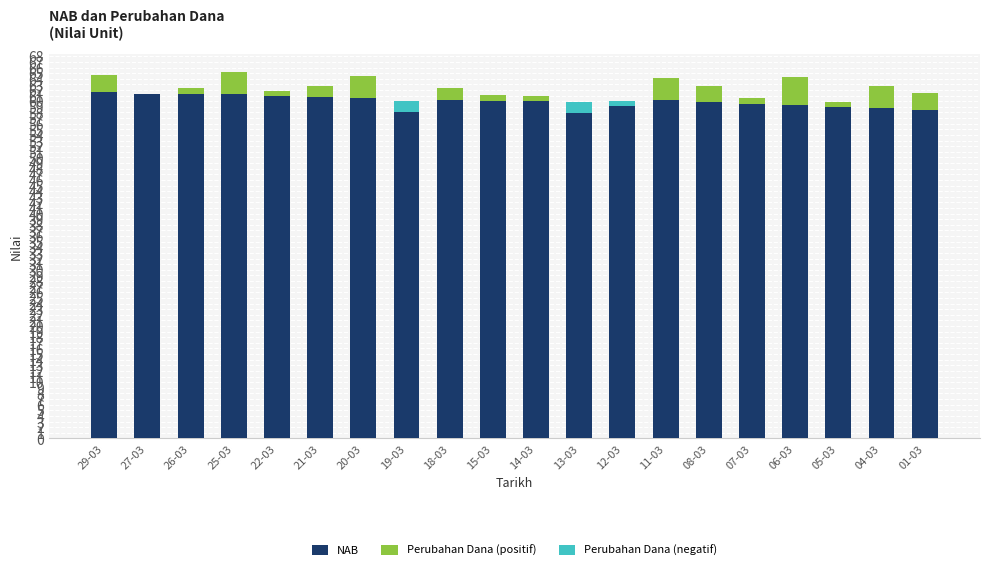

True or false: Perubahan Dana (negatif) has a value of 1.3 at 29-03.

False